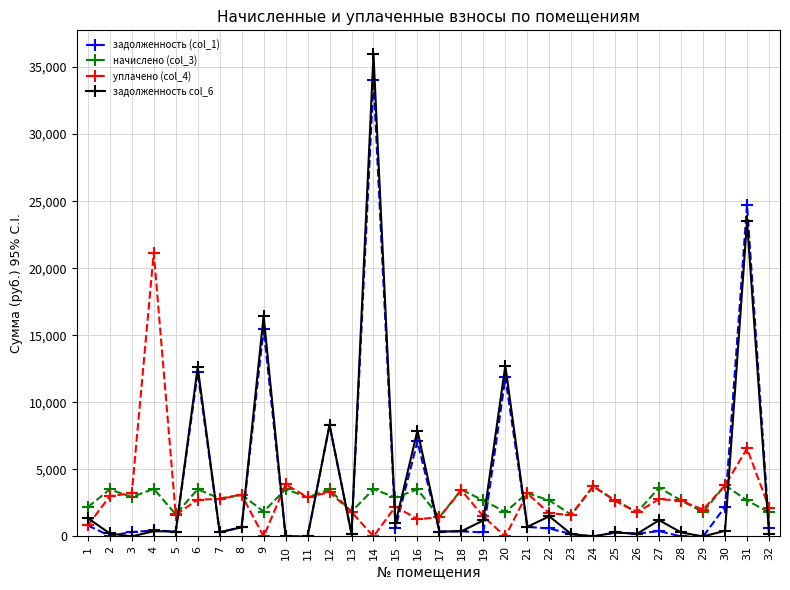

True or false: начислено (col_3) has more than 0 points higher than both neighbors.

True